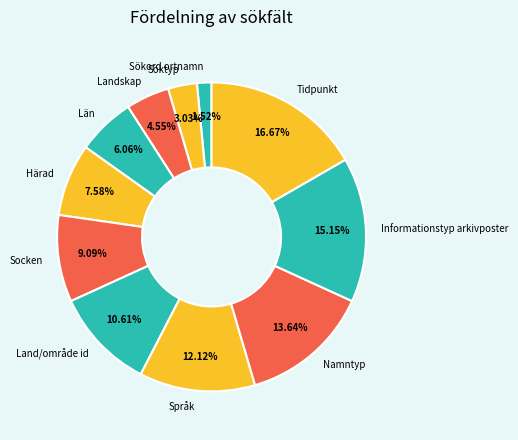

Which slice is the smallest?

Sökord ortnamn